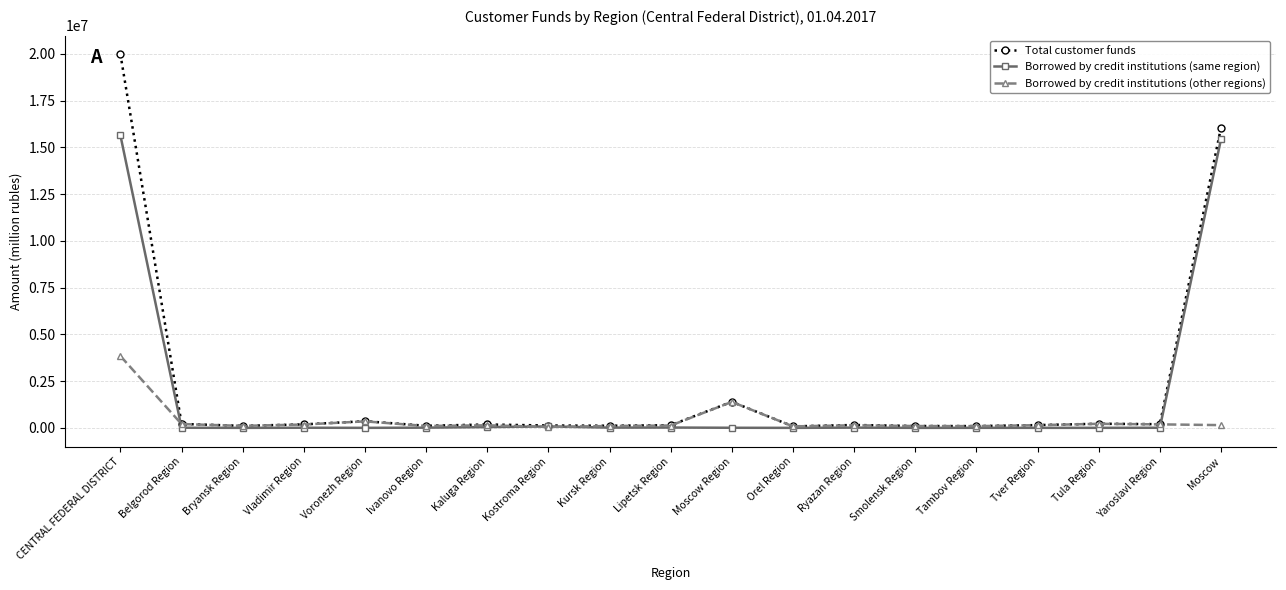

What are all the series names shown in the legend?

Total customer funds, Borrowed by credit institutions (same region), Borrowed by credit institutions (other regions)